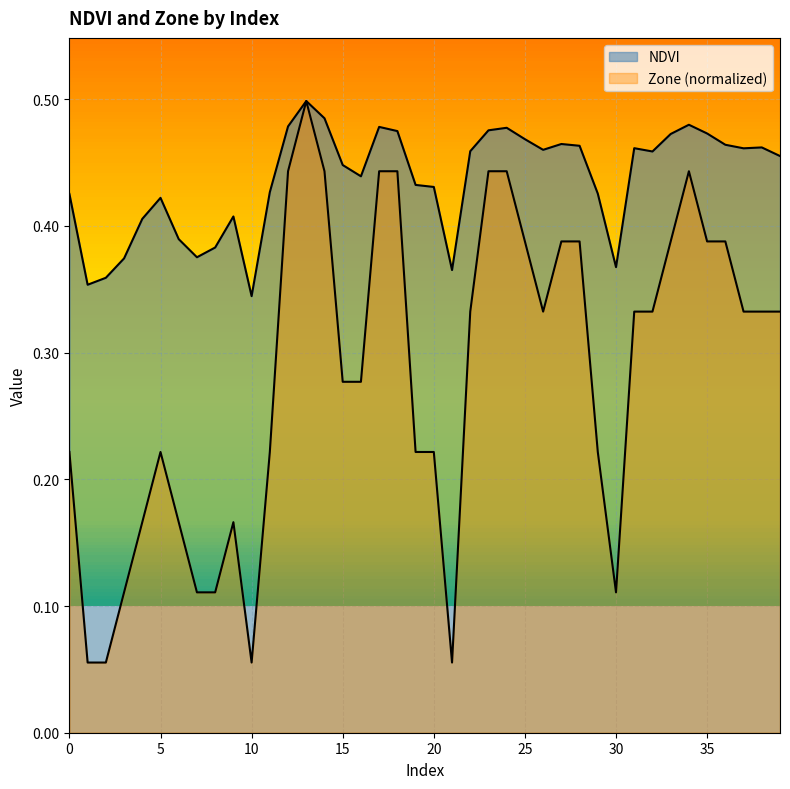

What is the greatest value displayed?

0.5